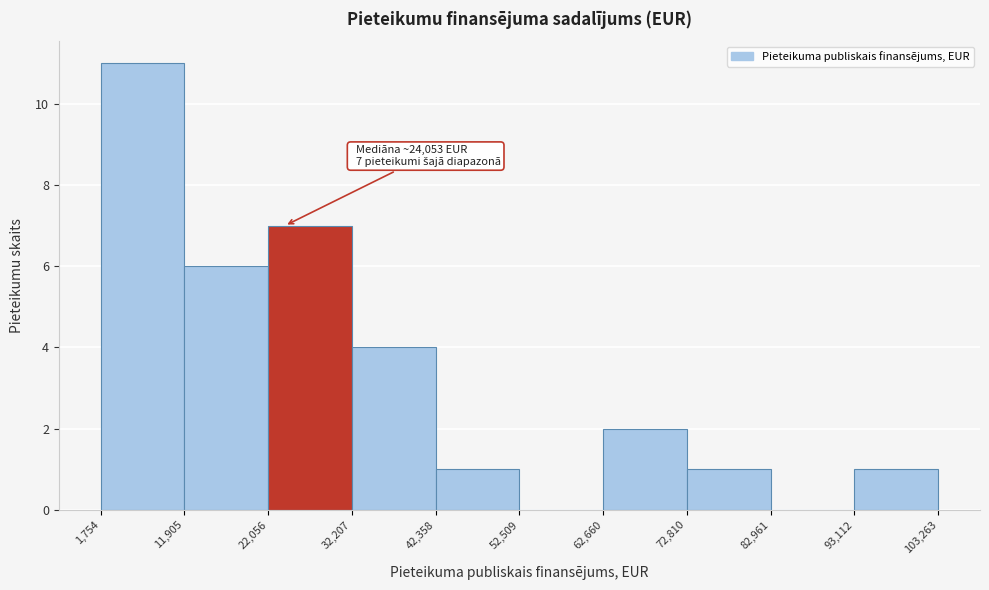

Which range on the x-axis has the tallest bar?

1,754 to 11,905